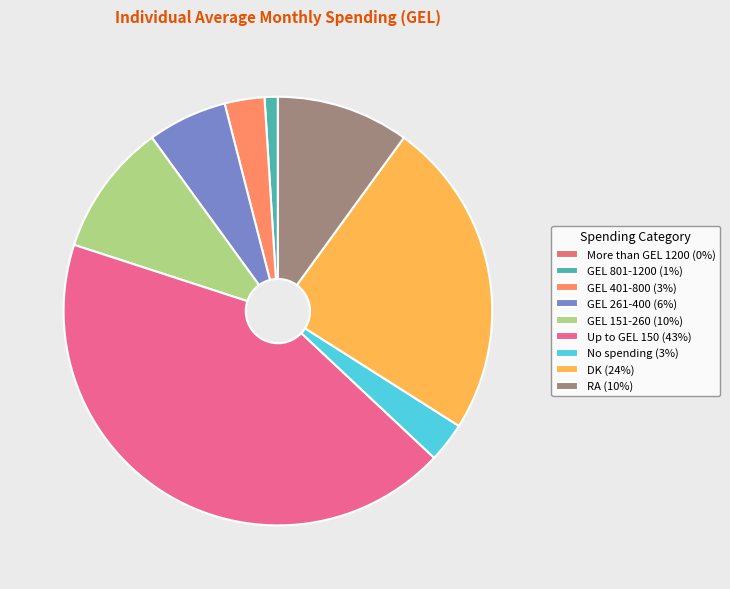

What is the largest slice in the pie chart?

Up to GEL 150